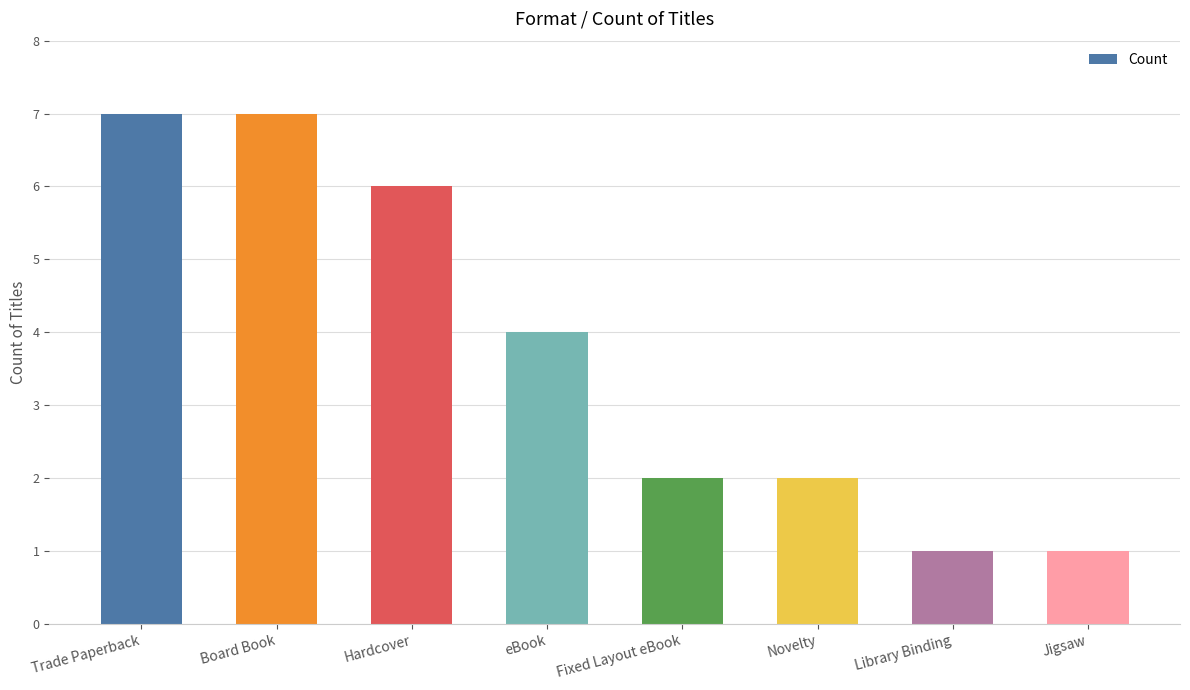

Reading left to right, list all the values displayed in this chart.

7	7	6	4	2	2	1	1